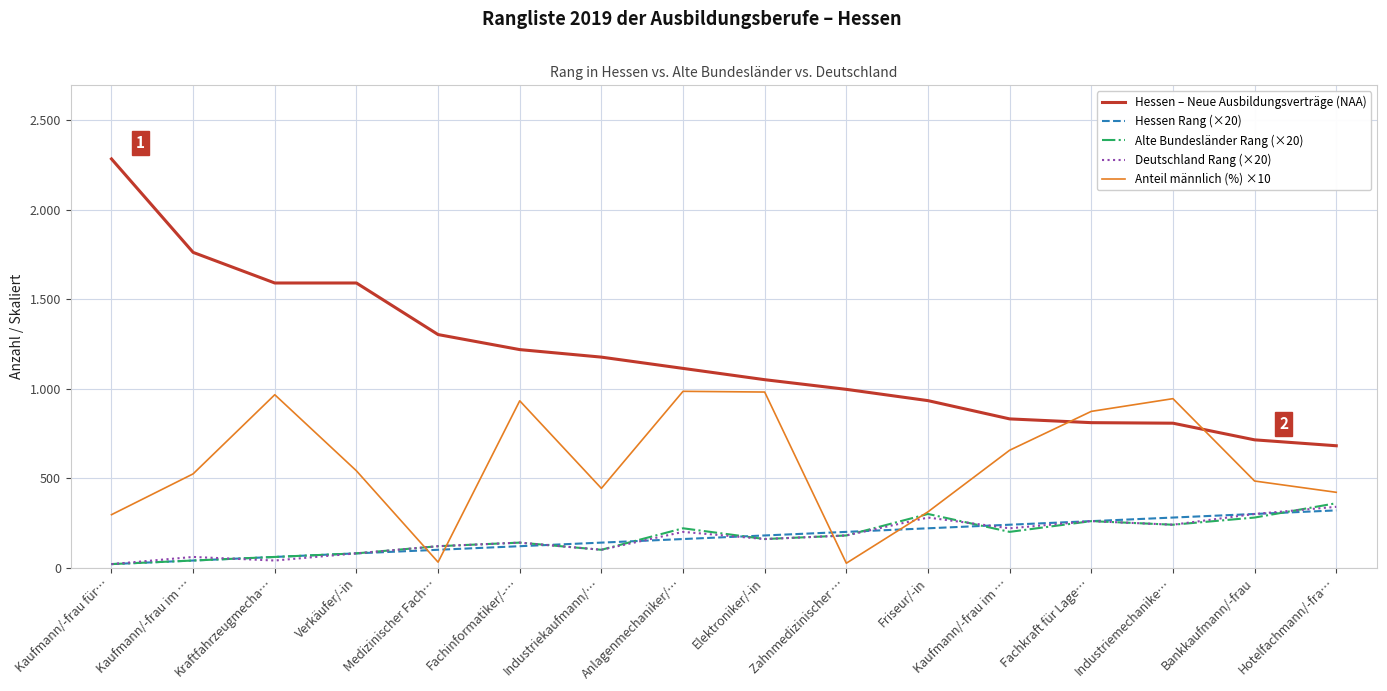

At how many categories does at least one series exceed 309?

16